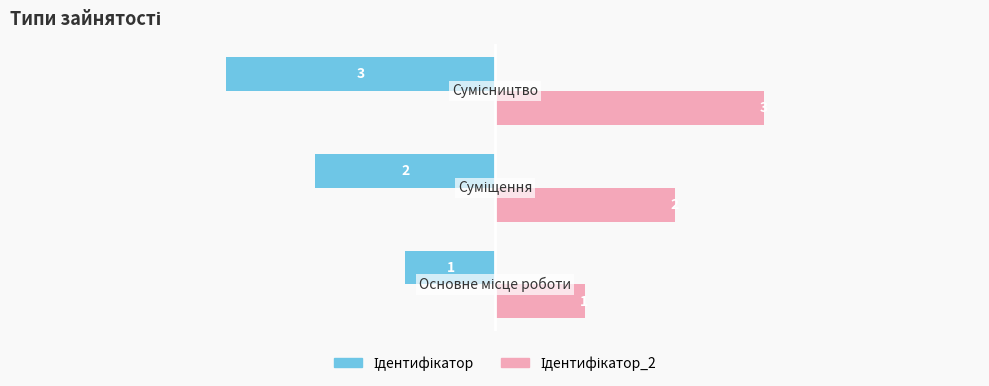

What is the minimum value shown in the chart?

-3